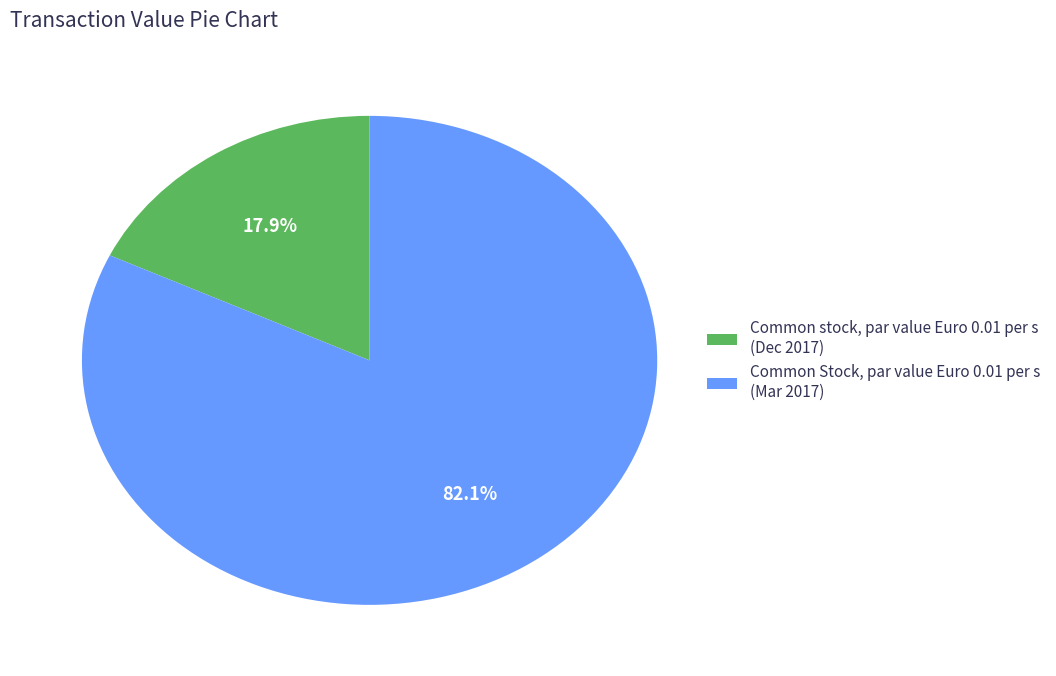

To the nearest percent, what is the difference between the largest and smallest slice percentages?

64%